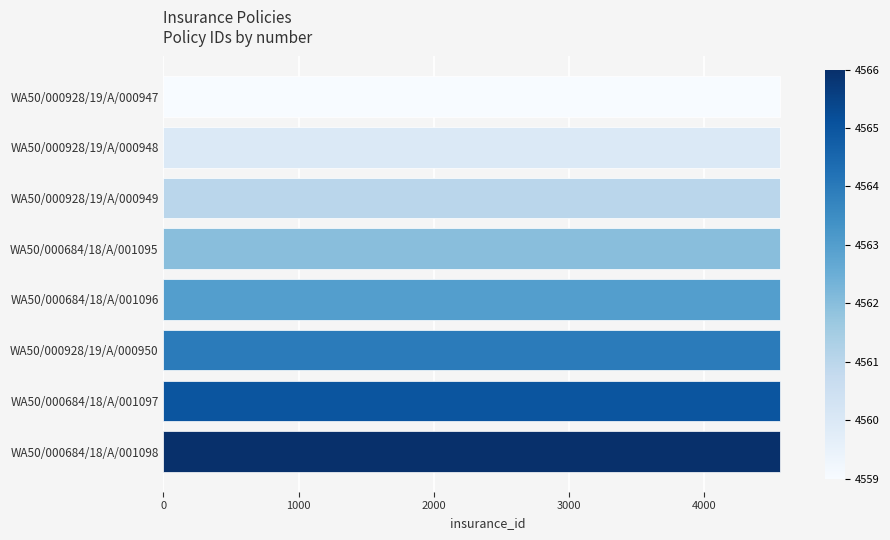

What is the sum of all values?

36500